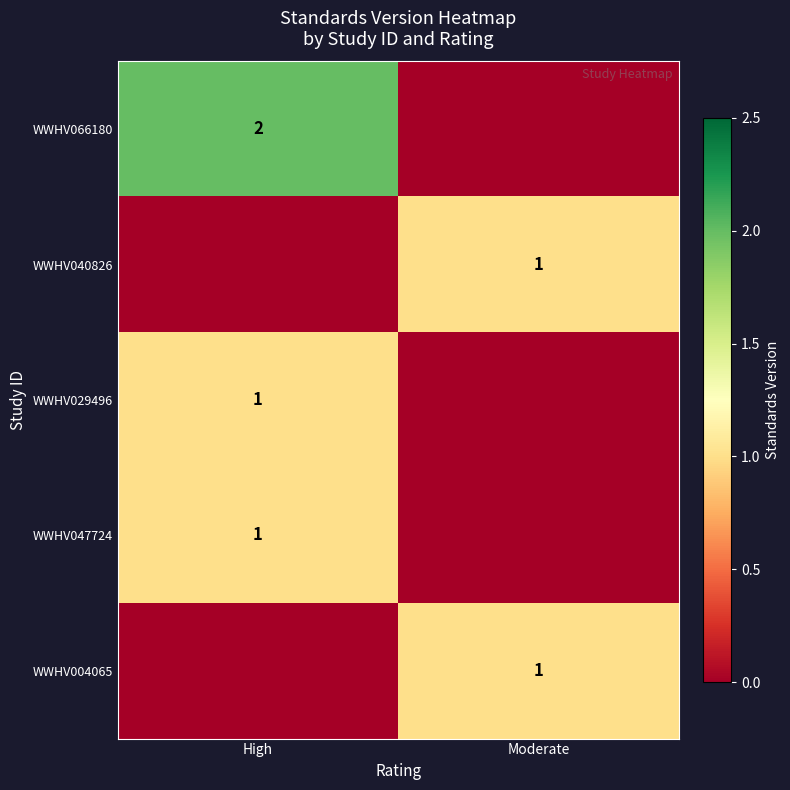

True or false: WWHV004065 has a value of 0 at Moderate.

False